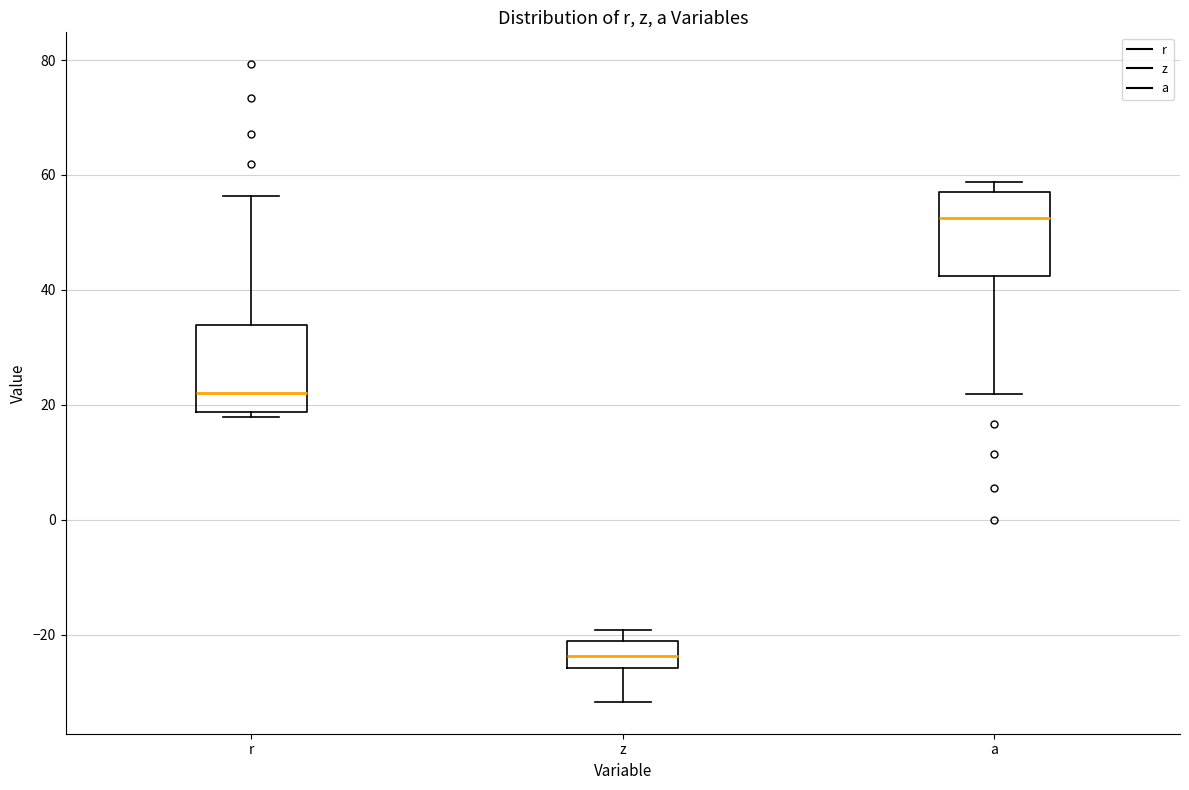

Where is the lower edge of the box for z on the y-axis? The values are not printed on the chart, so give them approximately, as read against the axis.

-26